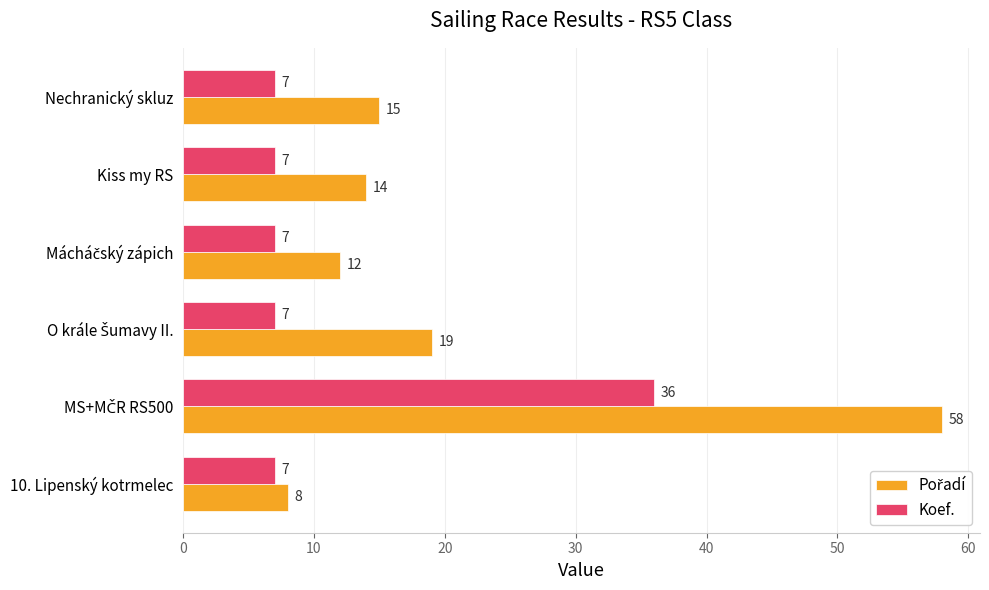

What is the average value of the Koef. series?

12